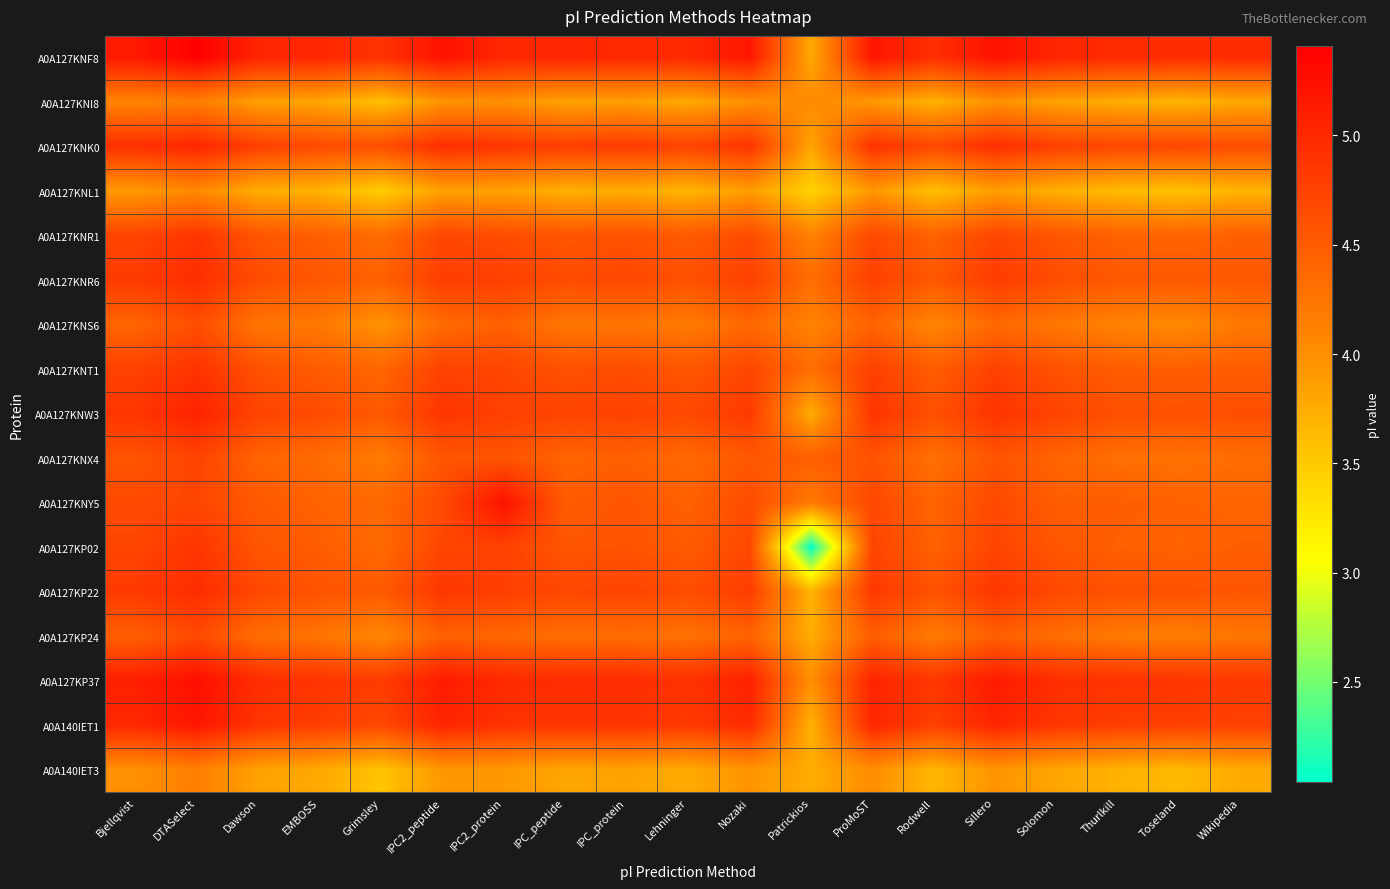

Reading left to right, what are all the values shown in this chart?

A0A127KNF8: Bjellqvist=5.2	DTASelect=5.4	Dawson=5.0	EMBOSS=5.0	Grimsley=4.9	IPC2_peptide=5.2	IPC2_protein=5.0	IPC_peptide=5.0	IPC_protein=5.0	Lehninger=5.0	Nozaki=5.2	Patrickios=3.8	ProMoST=5.2	Rodwell=4.9	Sillero=5.2	Solomon=5.0	Thurlkill=5.0	Toseland=5.0	Wikipedia=5.0
A0A127KNI8: Bjellqvist=4.1	DTASelect=4.2	Dawson=3.9	EMBOSS=3.8	Grimsley=3.6	IPC2_peptide=4.0	IPC2_protein=4.0	IPC_peptide=3.8	IPC_protein=3.9	Lehninger=3.8	Nozaki=4.0	Patrickios=4.0	ProMoST=3.9	Rodwell=3.7	Sillero=4.0	Solomon=3.8	Thurlkill=3.7	Toseland=3.7	Wikipedia=3.8
A0A127KNK0: Bjellqvist=4.9	DTASelect=5.0	Dawson=4.8	EMBOSS=4.7	Grimsley=4.6	IPC2_peptide=5.0	IPC2_protein=4.9	IPC_peptide=4.8	IPC_protein=4.8	Lehninger=4.7	Nozaki=4.9	Patrickios=3.8	ProMoST=4.9	Rodwell=4.7	Sillero=5.0	Solomon=4.8	Thurlkill=4.7	Toseland=4.7	Wikipedia=4.6
A0A127KNL1: Bjellqvist=3.9	DTASelect=4.1	Dawson=3.7	EMBOSS=3.7	Grimsley=3.5	IPC2_peptide=3.8	IPC2_protein=3.8	IPC_peptide=3.7	IPC_protein=3.8	Lehninger=3.7	Nozaki=3.9	Patrickios=3.4	ProMoST=3.9	Rodwell=3.6	Sillero=3.9	Solomon=3.7	Thurlkill=3.6	Toseland=3.6	Wikipedia=3.7
A0A127KNR1: Bjellqvist=4.7	DTASelect=4.9	Dawson=4.6	EMBOSS=4.5	Grimsley=4.3	IPC2_peptide=4.7	IPC2_protein=4.6	IPC_peptide=4.6	IPC_protein=4.6	Lehninger=4.5	Nozaki=4.7	Patrickios=4.1	ProMoST=4.7	Rodwell=4.4	Sillero=4.7	Solomon=4.6	Thurlkill=4.4	Toseland=4.4	Wikipedia=4.5
A0A127KNR6: Bjellqvist=4.8	DTASelect=5.0	Dawson=4.6	EMBOSS=4.5	Grimsley=4.4	IPC2_peptide=4.8	IPC2_protein=4.8	IPC_peptide=4.7	IPC_protein=4.7	Lehninger=4.6	Nozaki=4.8	Patrickios=4.3	ProMoST=4.8	Rodwell=4.5	Sillero=4.8	Solomon=4.6	Thurlkill=4.5	Toseland=4.5	Wikipedia=4.5
A0A127KNS6: Bjellqvist=4.4	DTASelect=4.6	Dawson=4.3	EMBOSS=4.2	Grimsley=4.0	IPC2_peptide=4.3	IPC2_protein=4.5	IPC_peptide=4.2	IPC_protein=4.3	Lehninger=4.2	Nozaki=4.4	Patrickios=4.1	ProMoST=4.4	Rodwell=4.1	Sillero=4.4	Solomon=4.2	Thurlkill=4.1	Toseland=4.0	Wikipedia=4.2
A0A127KNT1: Bjellqvist=4.7	DTASelect=4.9	Dawson=4.6	EMBOSS=4.5	Grimsley=4.4	IPC2_peptide=4.7	IPC2_protein=4.7	IPC_peptide=4.6	IPC_protein=4.6	Lehninger=4.5	Nozaki=4.7	Patrickios=4.3	ProMoST=4.8	Rodwell=4.5	Sillero=4.8	Solomon=4.6	Thurlkill=4.5	Toseland=4.5	Wikipedia=4.5
A0A127KNW3: Bjellqvist=4.9	DTASelect=5.1	Dawson=4.7	EMBOSS=4.7	Grimsley=4.5	IPC2_peptide=4.9	IPC2_protein=4.8	IPC_peptide=4.7	IPC_protein=4.7	Lehninger=4.7	Nozaki=4.8	Patrickios=3.7	ProMoST=4.9	Rodwell=4.6	Sillero=4.9	Solomon=4.7	Thurlkill=4.6	Toseland=4.6	Wikipedia=4.6
A0A127KNX4: Bjellqvist=4.6	DTASelect=4.7	Dawson=4.4	EMBOSS=4.3	Grimsley=4.2	IPC2_peptide=4.6	IPC2_protein=4.6	IPC_peptide=4.4	IPC_protein=4.5	Lehninger=4.4	Nozaki=4.5	Patrickios=4.5	ProMoST=4.6	Rodwell=4.3	Sillero=4.6	Solomon=4.4	Thurlkill=4.3	Toseland=4.3	Wikipedia=4.3
A0A127KNY5: Bjellqvist=4.7	DTASelect=4.7	Dawson=4.5	EMBOSS=4.4	Grimsley=4.4	IPC2_peptide=4.7	IPC2_protein=5.2	IPC_peptide=4.5	IPC_protein=4.6	Lehninger=4.4	Nozaki=4.7	Patrickios=4.2	ProMoST=4.7	Rodwell=4.4	Sillero=4.7	Solomon=4.5	Thurlkill=4.5	Toseland=4.4	Wikipedia=4.4
A0A127KP02: Bjellqvist=4.7	DTASelect=4.9	Dawson=4.6	EMBOSS=4.5	Grimsley=4.4	IPC2_peptide=4.7	IPC2_protein=4.7	IPC_peptide=4.6	IPC_protein=4.6	Lehninger=4.5	Nozaki=4.7	Patrickios=2.0	ProMoST=4.7	Rodwell=4.4	Sillero=4.7	Solomon=4.6	Thurlkill=4.5	Toseland=4.4	Wikipedia=4.5
A0A127KP22: Bjellqvist=4.8	DTASelect=5.0	Dawson=4.7	EMBOSS=4.6	Grimsley=4.5	IPC2_peptide=4.9	IPC2_protein=4.8	IPC_peptide=4.7	IPC_protein=4.7	Lehninger=4.6	Nozaki=4.8	Patrickios=3.7	ProMoST=4.9	Rodwell=4.6	Sillero=4.9	Solomon=4.7	Thurlkill=4.6	Toseland=4.6	Wikipedia=4.6
A0A127KP24: Bjellqvist=4.5	DTASelect=4.7	Dawson=4.3	EMBOSS=4.3	Grimsley=4.1	IPC2_peptide=4.4	IPC2_protein=4.4	IPC_peptide=4.3	IPC_protein=4.3	Lehninger=4.3	Nozaki=4.4	Patrickios=3.7	ProMoST=4.5	Rodwell=4.2	Sillero=4.5	Solomon=4.3	Thurlkill=4.2	Toseland=4.2	Wikipedia=4.2
A0A127KP37: Bjellqvist=5.1	DTASelect=5.3	Dawson=5.0	EMBOSS=4.9	Grimsley=4.8	IPC2_peptide=5.1	IPC2_protein=5.0	IPC_peptide=5.0	IPC_protein=5.0	Lehninger=4.9	Nozaki=5.1	Patrickios=4.0	ProMoST=5.1	Rodwell=4.9	Sillero=5.1	Solomon=5.0	Thurlkill=4.9	Toseland=4.9	Wikipedia=4.8
A0A140IET1: Bjellqvist=5.0	DTASelect=5.2	Dawson=4.9	EMBOSS=4.8	Grimsley=4.7	IPC2_peptide=5.0	IPC2_protein=4.9	IPC_peptide=4.9	IPC_protein=4.9	Lehninger=4.8	Nozaki=5.0	Patrickios=3.7	ProMoST=5.0	Rodwell=4.8	Sillero=5.0	Solomon=4.9	Thurlkill=4.8	Toseland=4.8	Wikipedia=4.8
A0A140IET3: Bjellqvist=4.0	DTASelect=4.2	Dawson=3.8	EMBOSS=3.8	Grimsley=3.6	IPC2_peptide=3.9	IPC2_protein=3.9	IPC_peptide=3.8	IPC_protein=3.8	Lehninger=3.8	Nozaki=4.0	Patrickios=3.8	ProMoST=4.0	Rodwell=3.7	Sillero=4.0	Solomon=3.8	Thurlkill=3.7	Toseland=3.6	Wikipedia=3.8